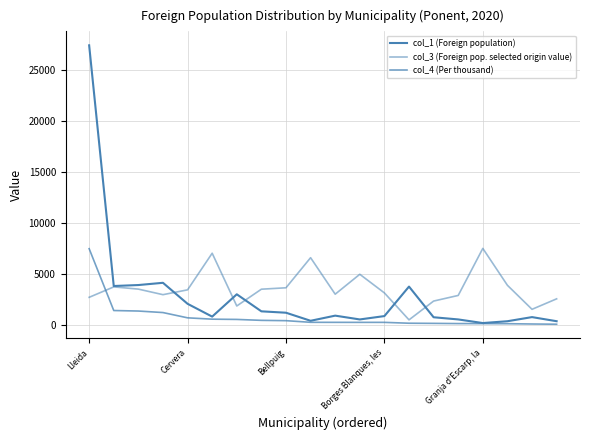

Is this an area chart (filled region under the line)?

No